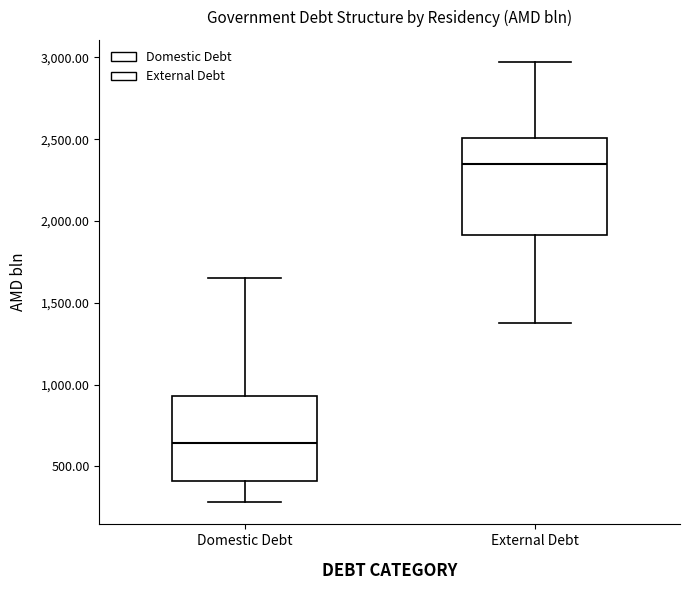

Reading left to right, read every box against the y-axis: the position of its median line, the range the box covers, and the ends of its whiskers. The values are not printed on the chart, so give them approximately, as read against the axis.

Domestic Debt: median 650, box 400 to 950, whiskers 300 to 1650
External Debt: median 2350, box 1900 to 2500, whiskers 1400 to 2950